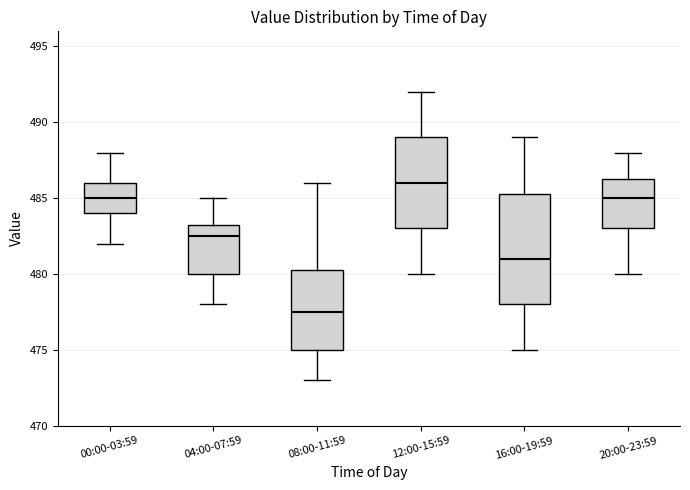

Which box has the lowest median line?

08:00-11:59